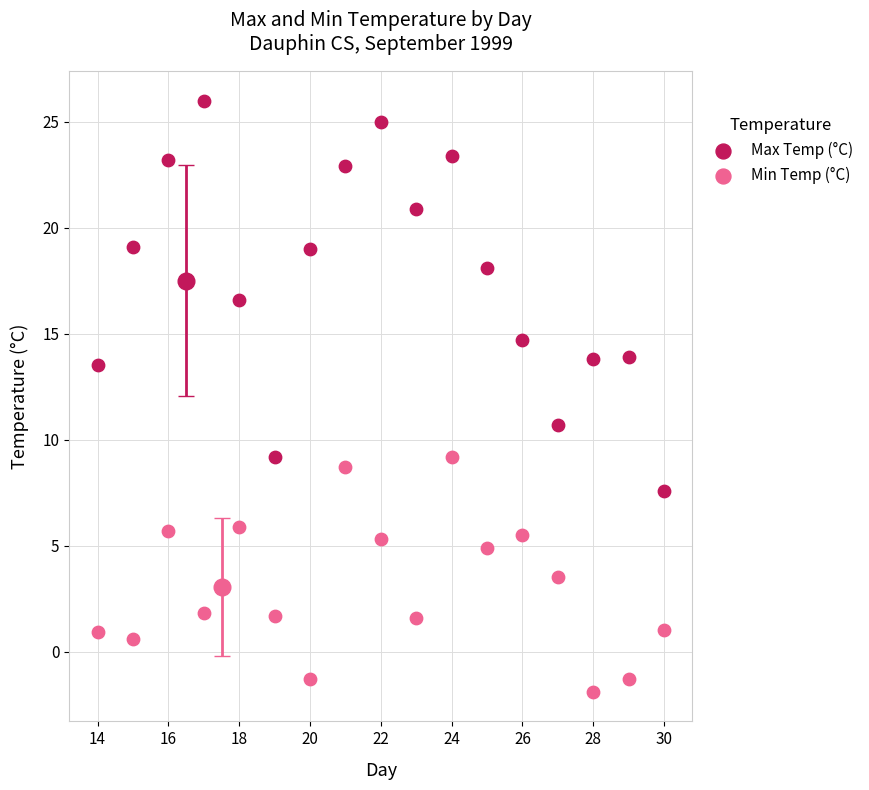

Across all data points, what is the range of X values (max minus min)?

16.0